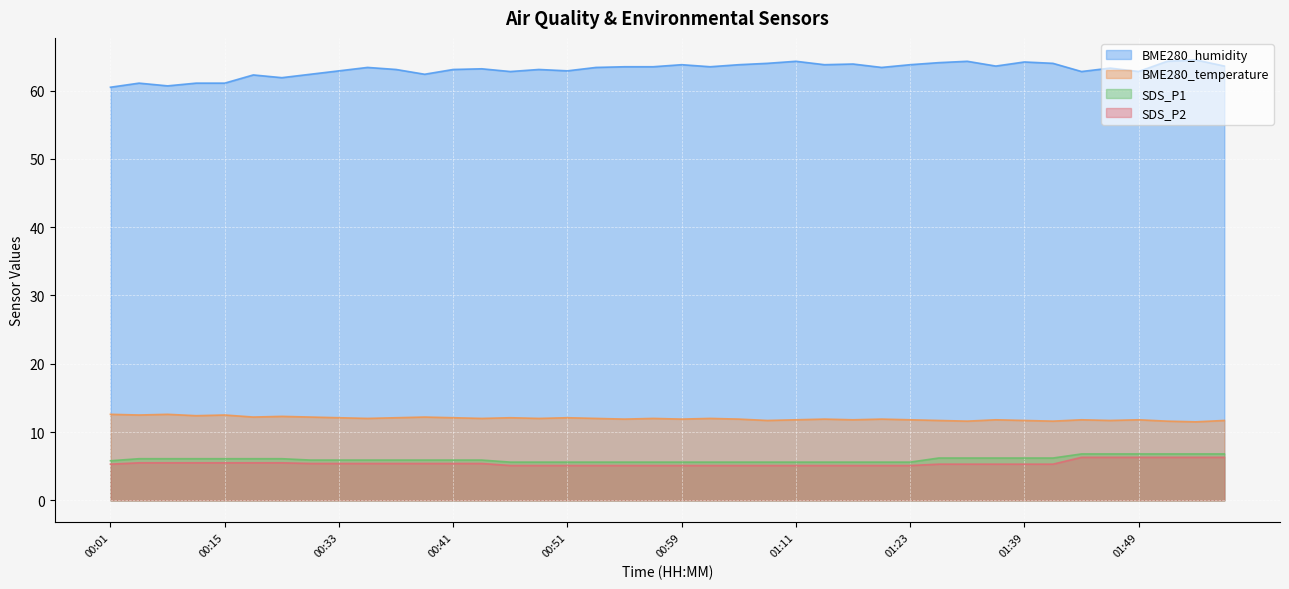

True or false: BME280_temperature has a value of 6.6 at 01:11.

False